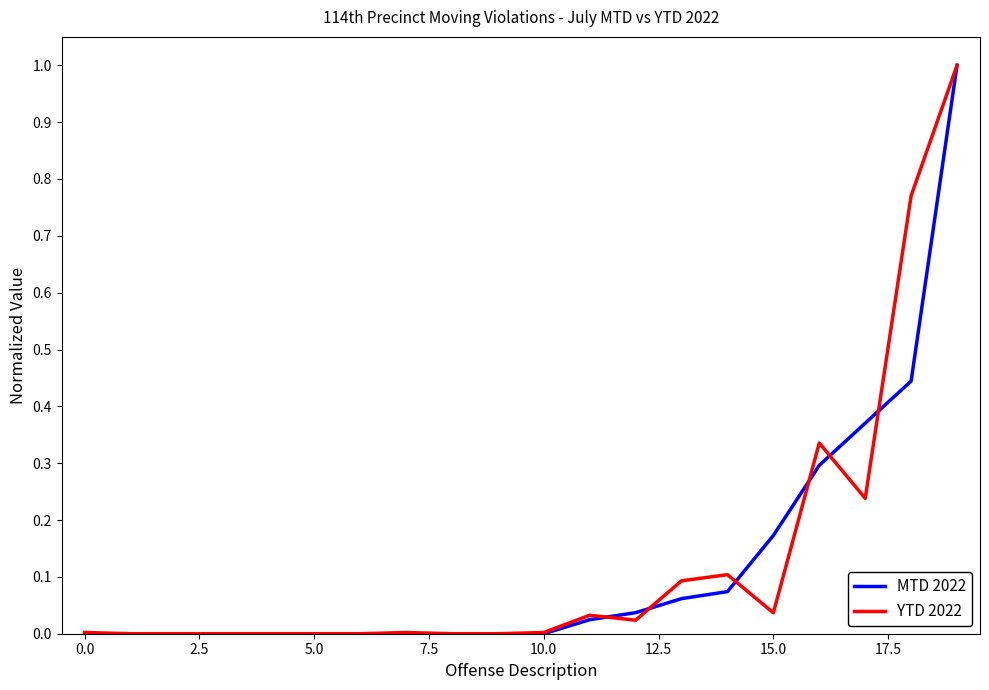

How many lines are shown in the chart?

2